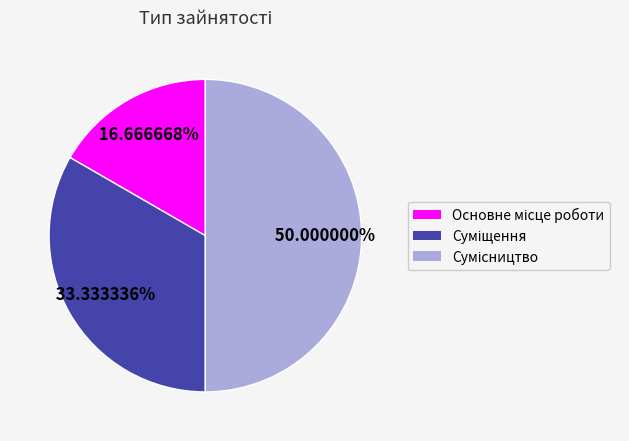

True or false: Суміщення accounts for 33% of the total.

True